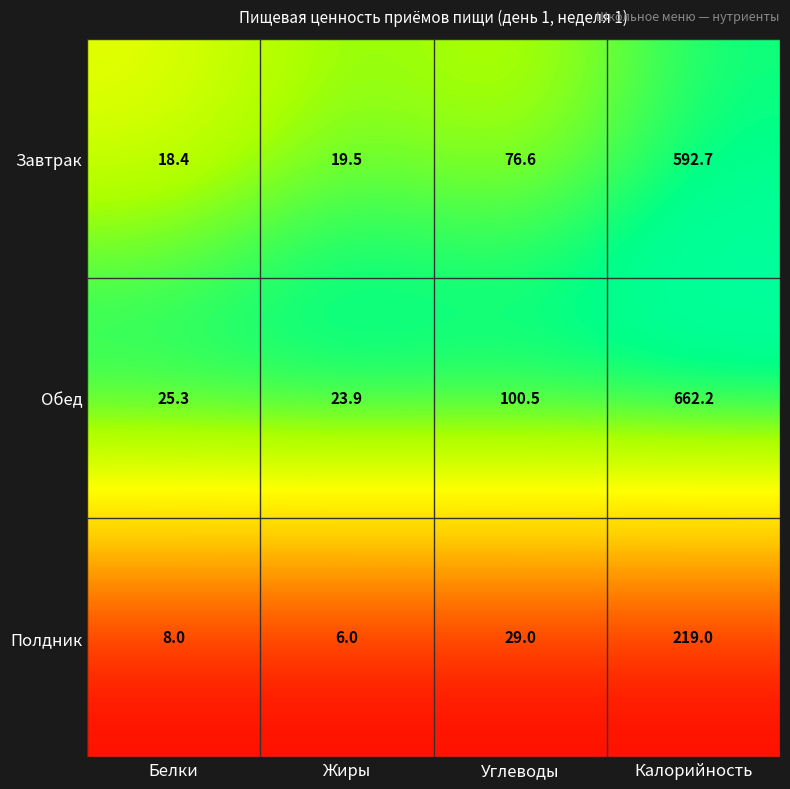

At Калорийность, list the series in order from largest to smallest.

Обед, Завтрак, Полдник